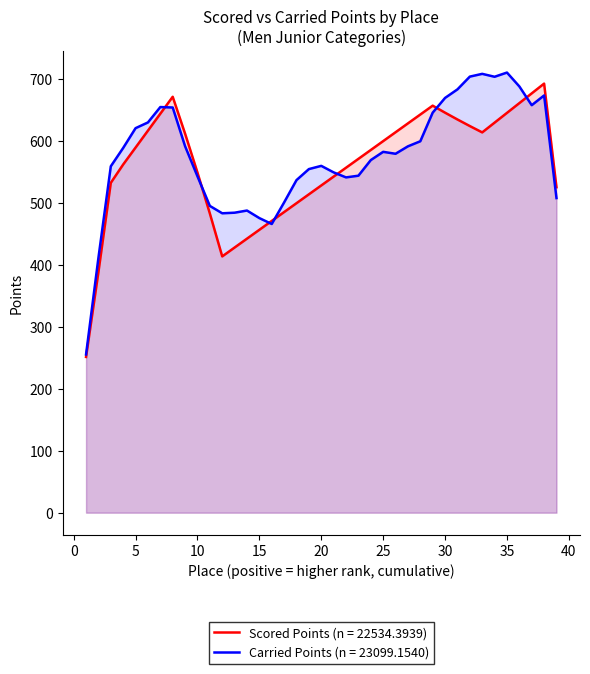

The value of Scored Points (n = 22534.3939) at 30 is 177.8. True or false?

False